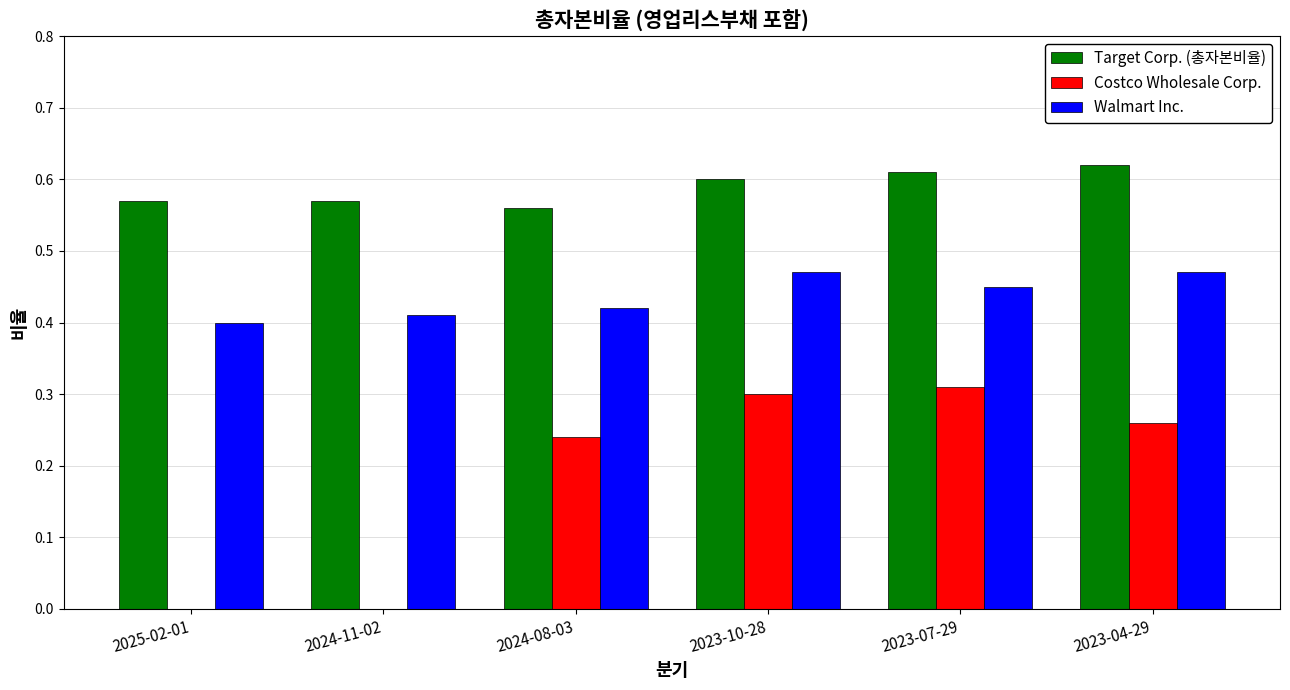

What is the sum of all Walmart Inc. values?

2.6